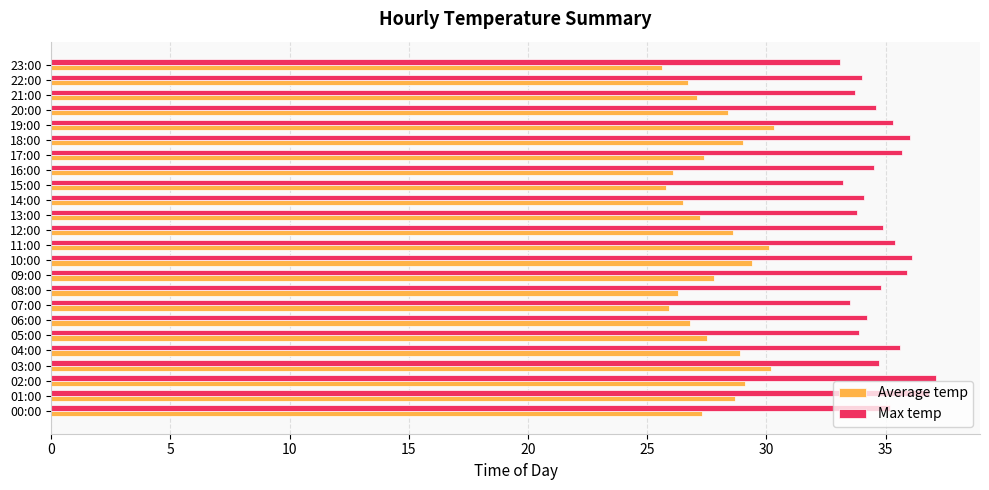

Is it true that Average temp equals 38.7 at 07:00?

False